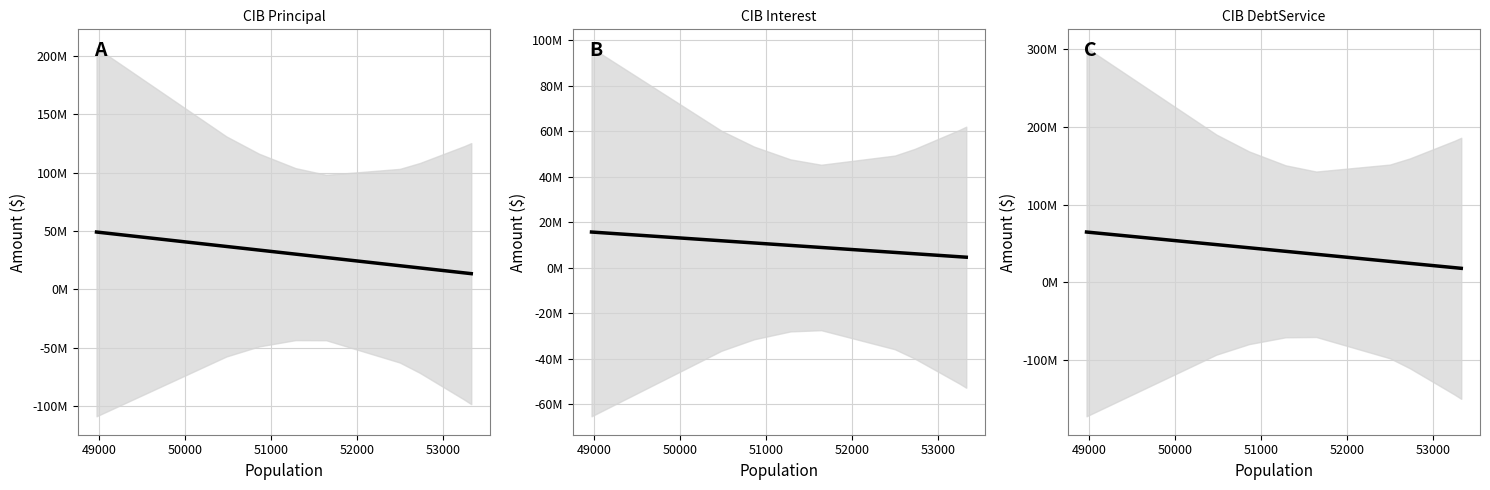

Rank the series by their maximum value, from lowest to highest.

CIBInterestOutstanding, CIBPrincipalOutstanding, CIBDebtServiceOutstanding